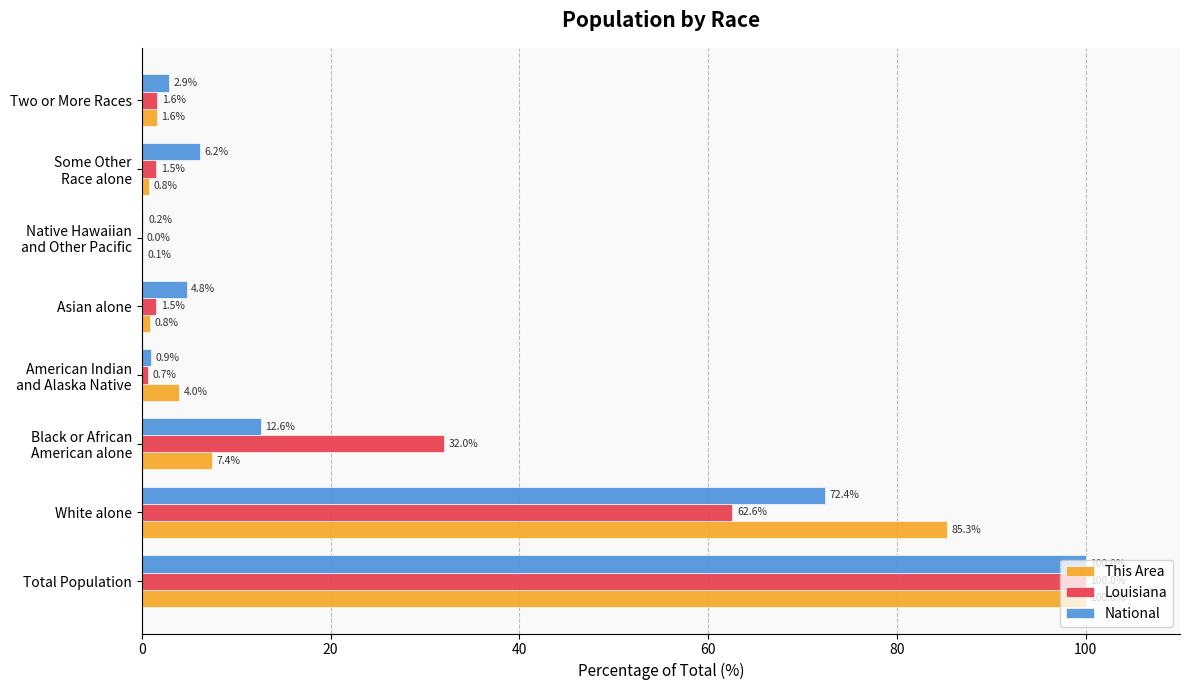

The National series shows 72.4 at White alone. True or false?

True